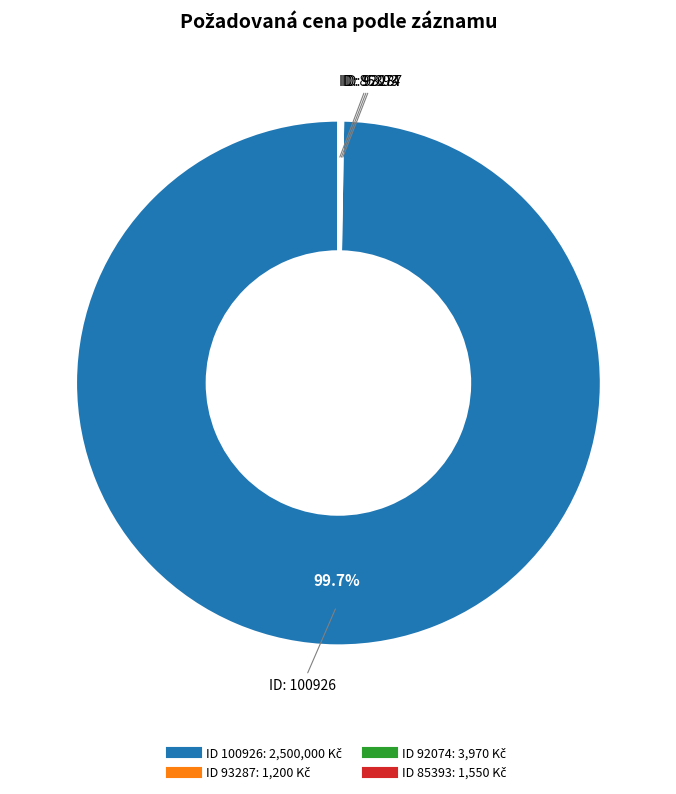

Is there a majority slice in this chart?

Yes